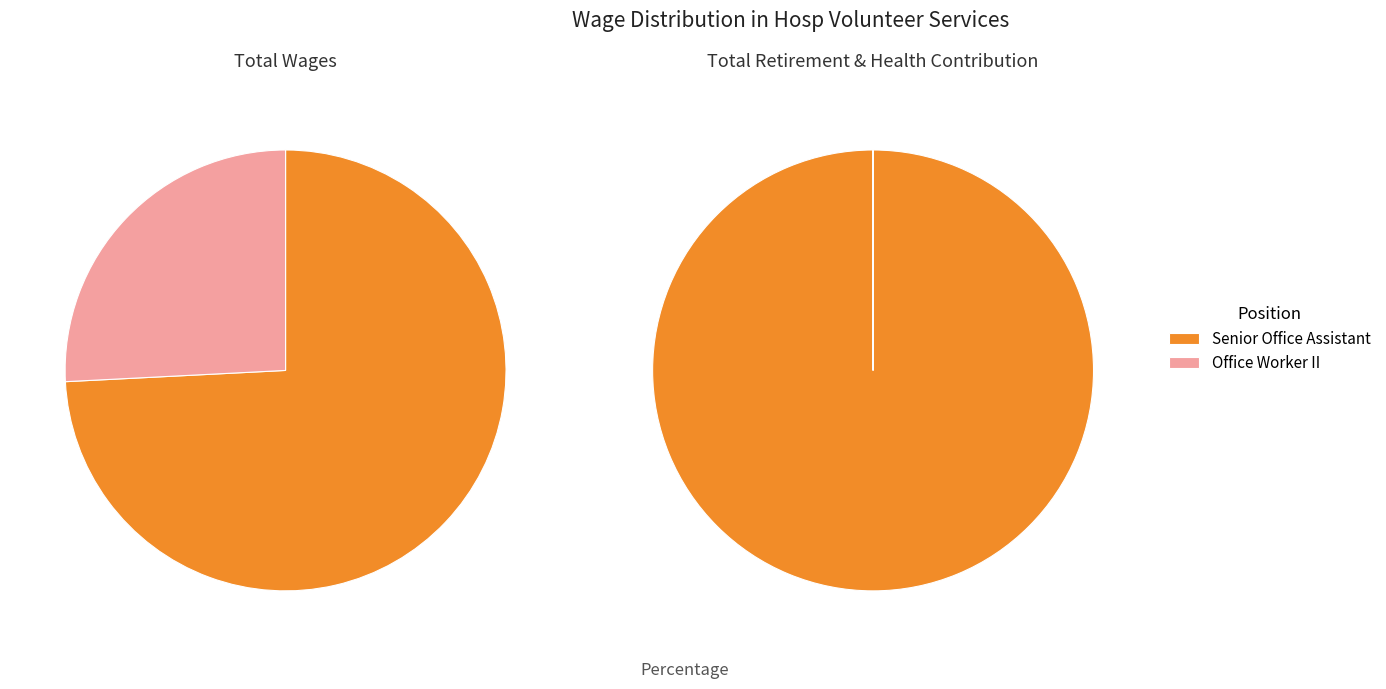

What is the total percentage of Senior Office Assistant and Office Worker II?

100.0%